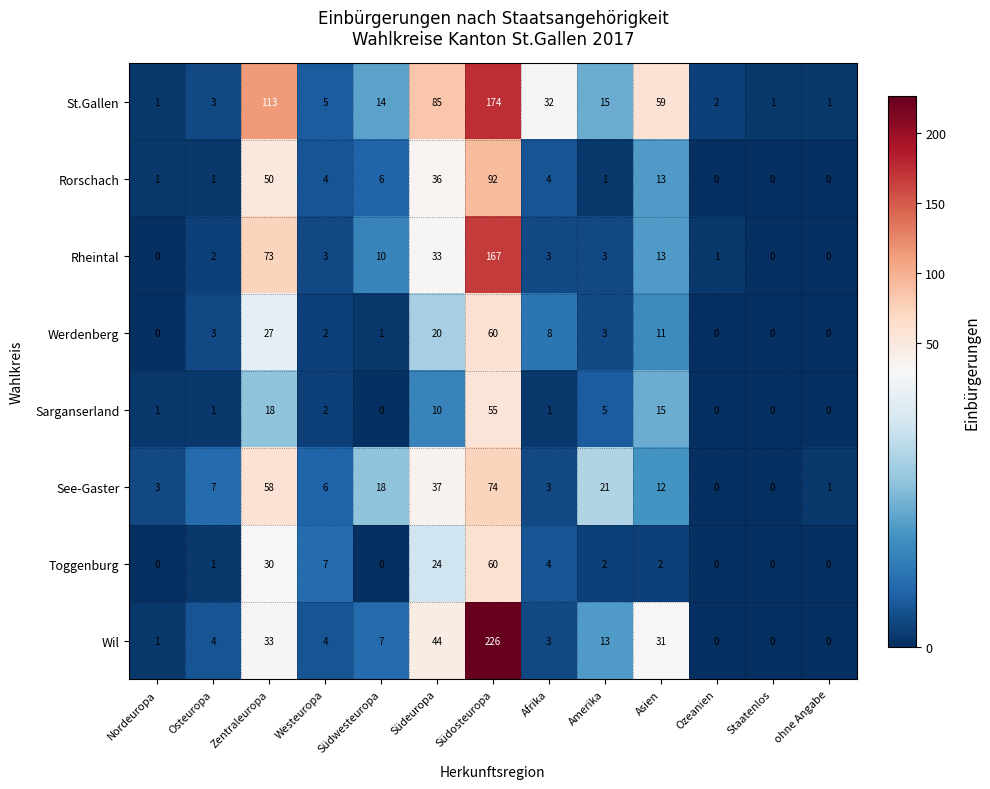

Which series has the widest spread of values?

Wil